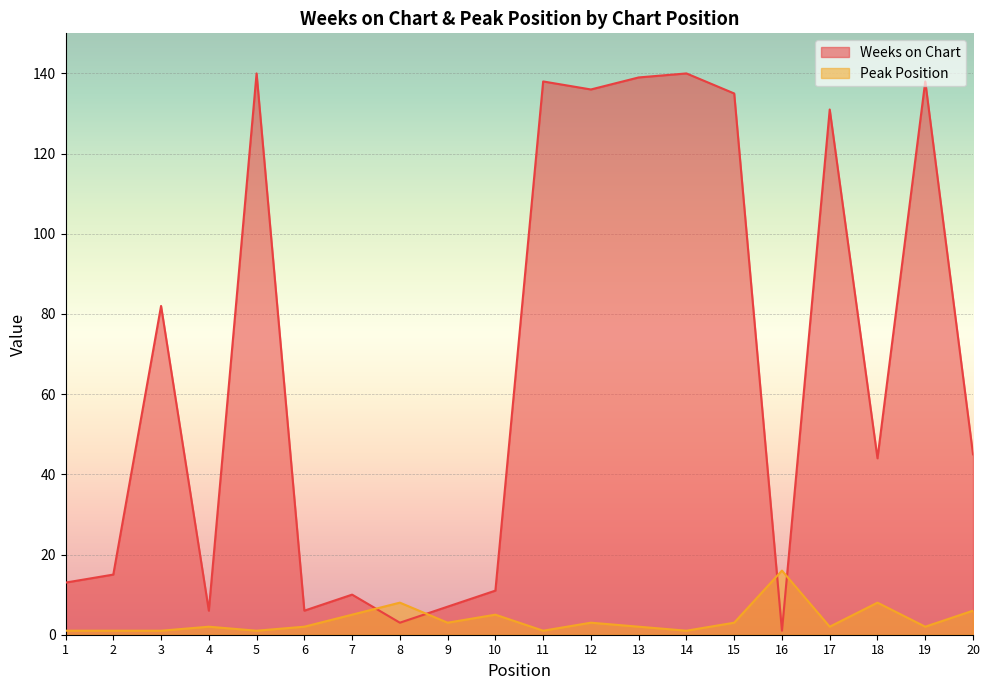

At which label does Peak Position reach its minimum?

1